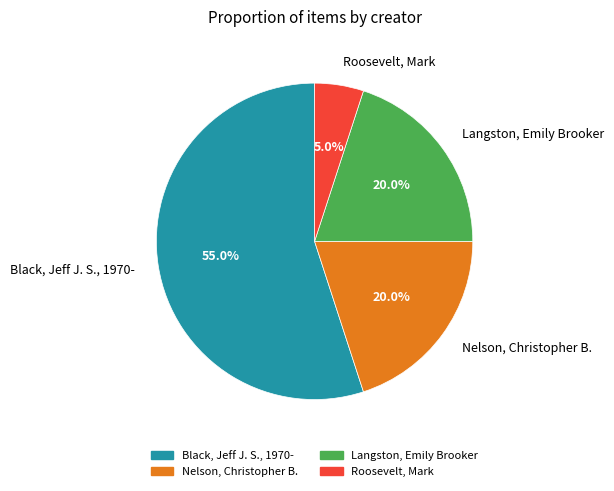

Is the sum of Langston, Emily Brooker and Black, Jeff J. S., 1970- greater than half?

Yes